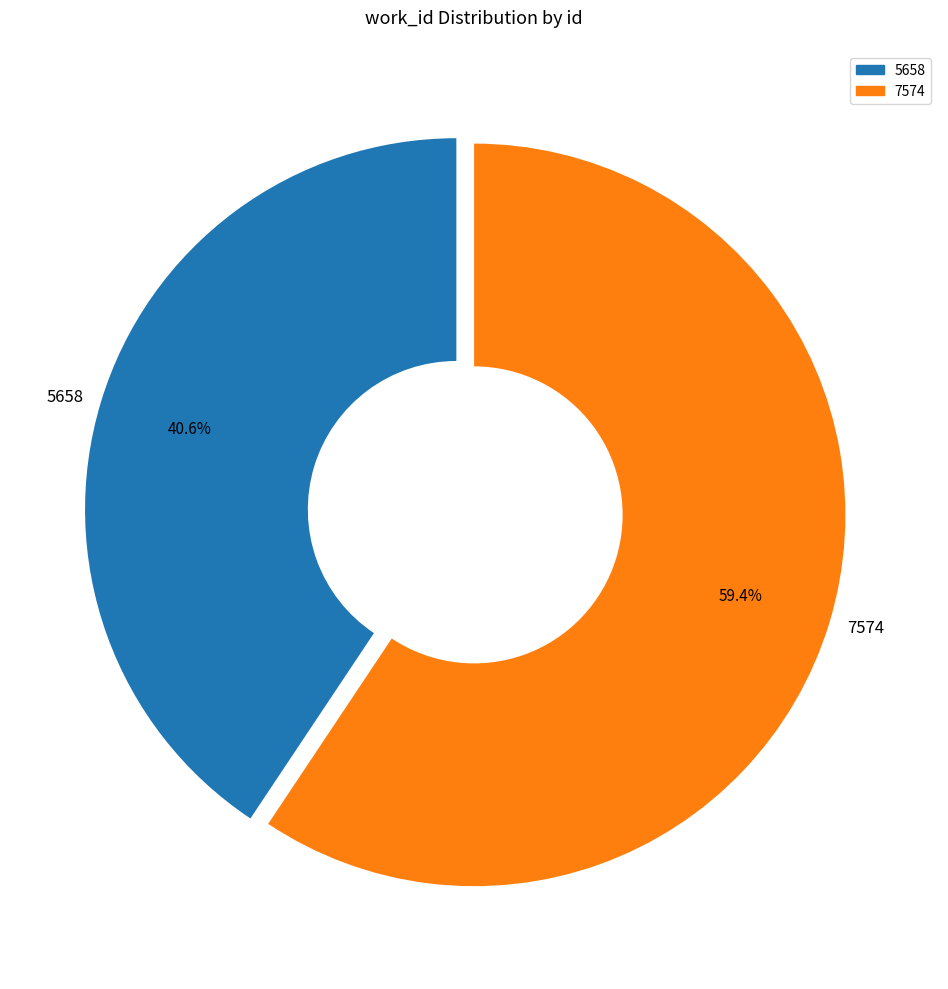

Which category has the biggest portion of the pie?

7574